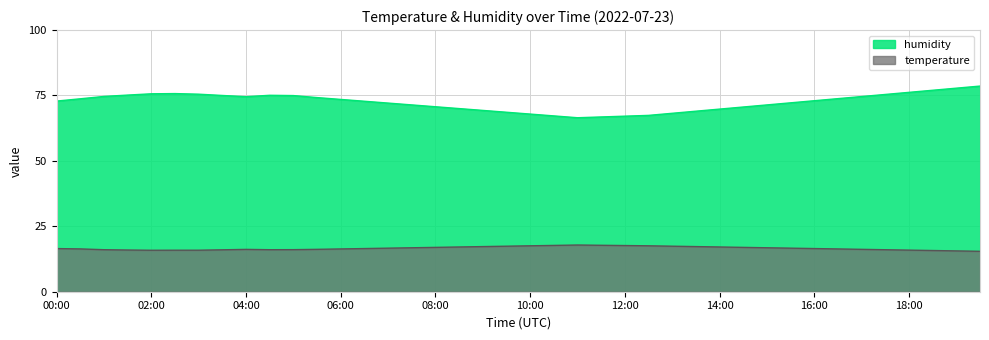

Where is the first local maximum for humidity?

02:30